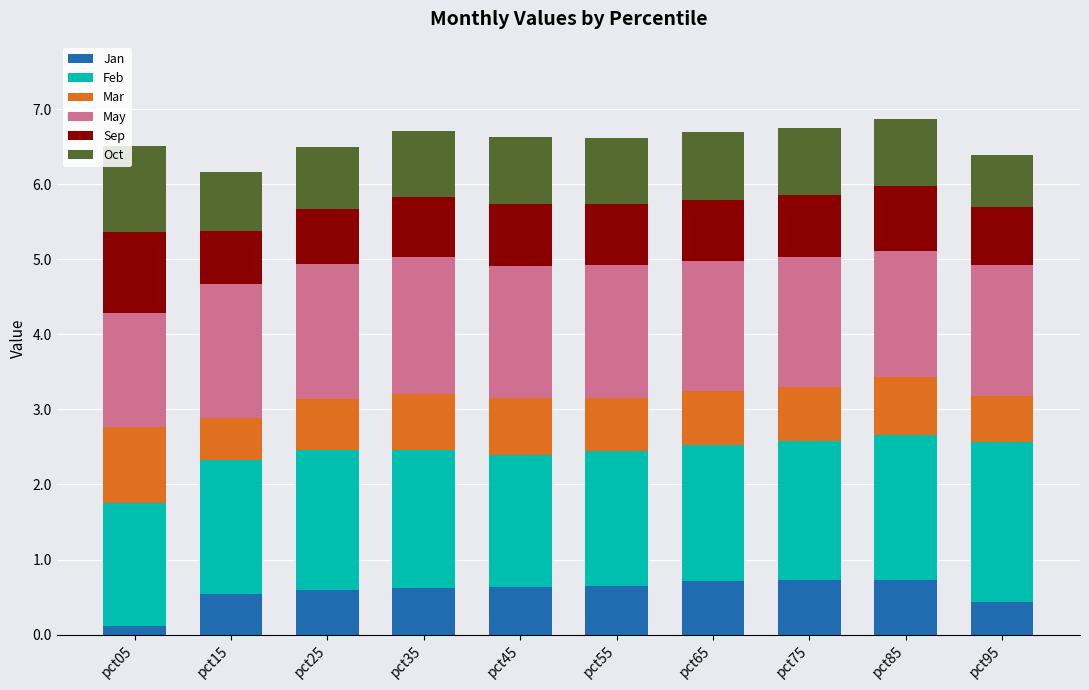

What is the maximum value for Jan?

0.7